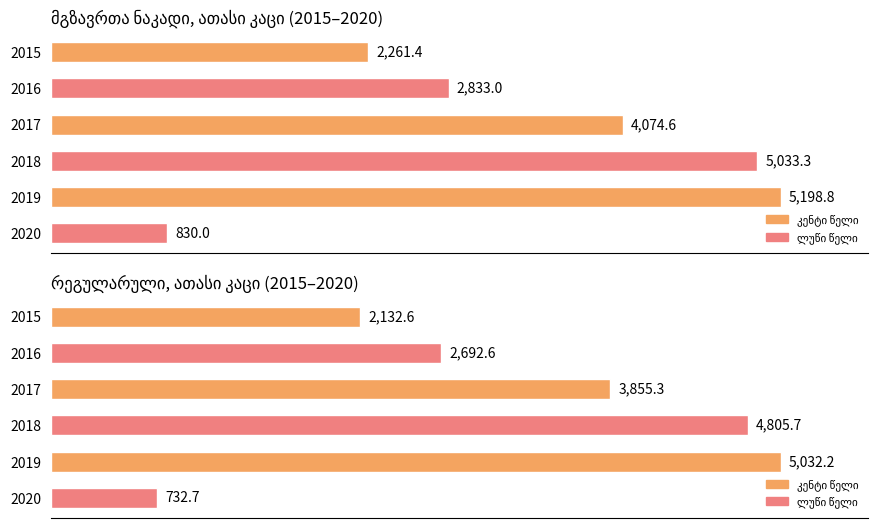

Reading left to right, transcribe all the data shown in this chart.

2015: 2261.4	2132.6	128.8
2016: 2833.0	2692.6	140.5
2017: 4074.6	3855.3	219.3
2018: 5033.3	4805.7	227.6
2019: 5198.8	5032.2	166.6
2020: 830.0	732.7	97.3